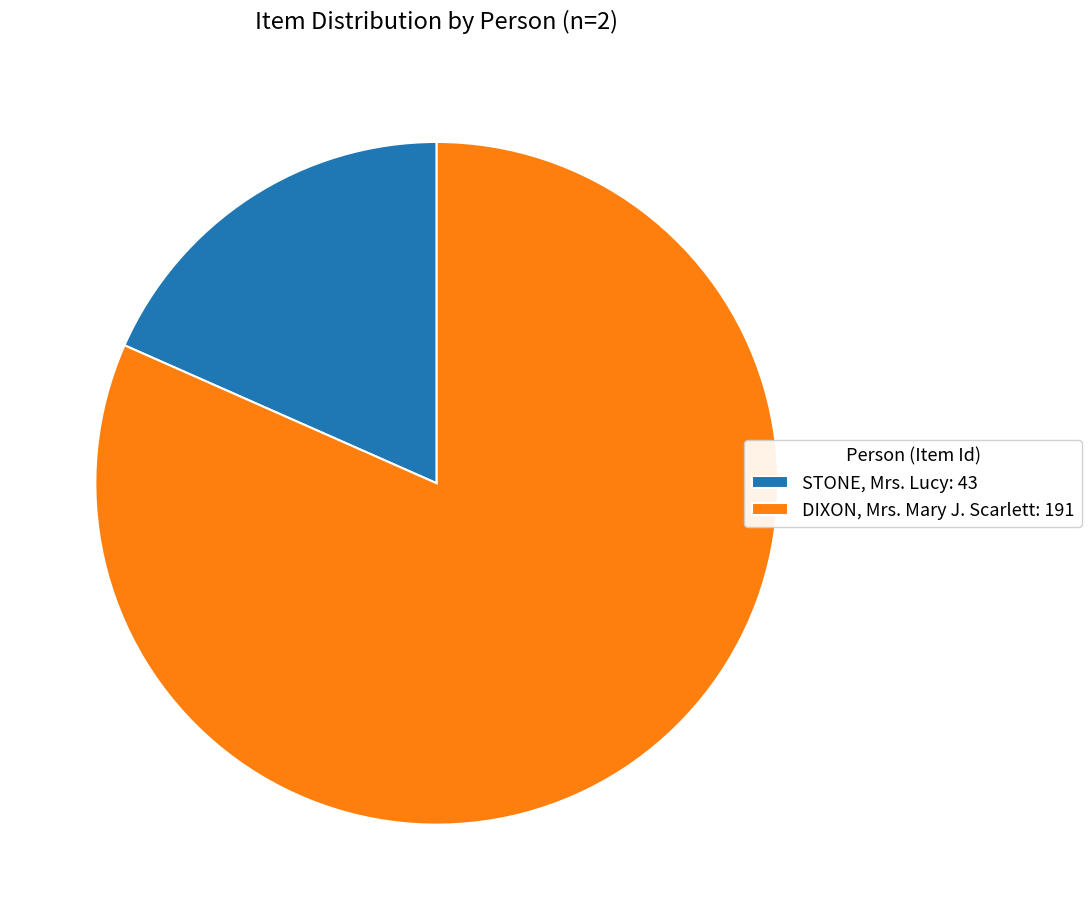

The DIXON, Mrs. Mary J. Scarlett: 191 slice represents 67% of the pie. True or false?

False